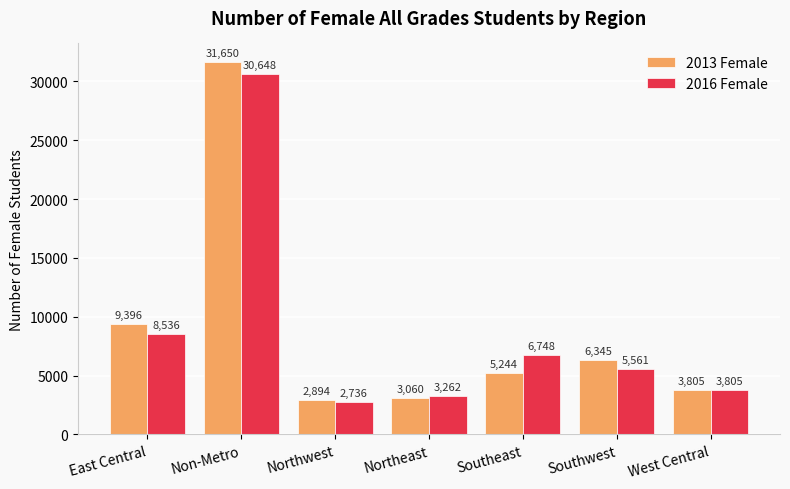

How many bars are there in total?

14